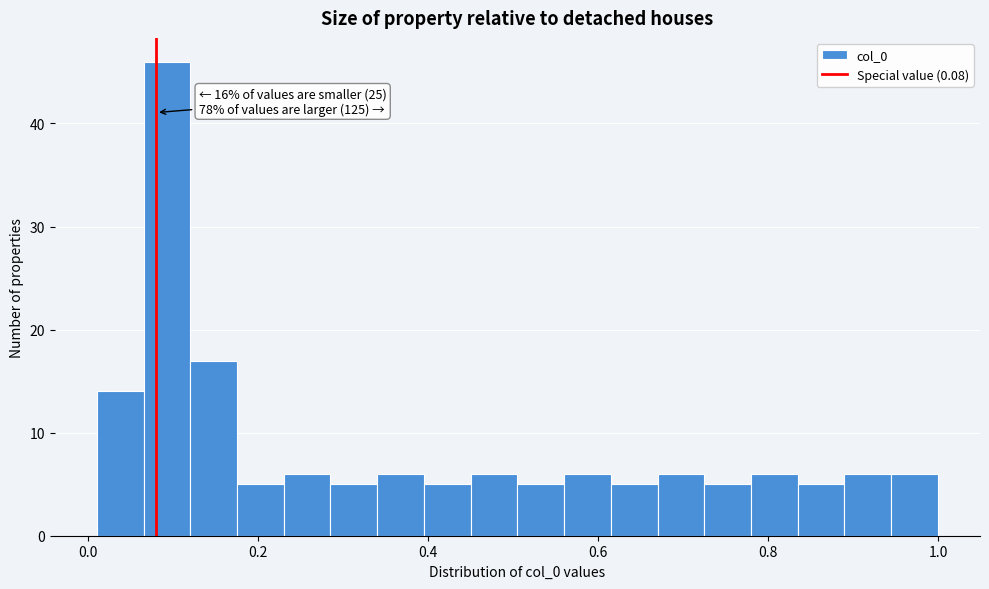

Read against the x-axis, roughly where is the centre of the tallest bar?

0.10